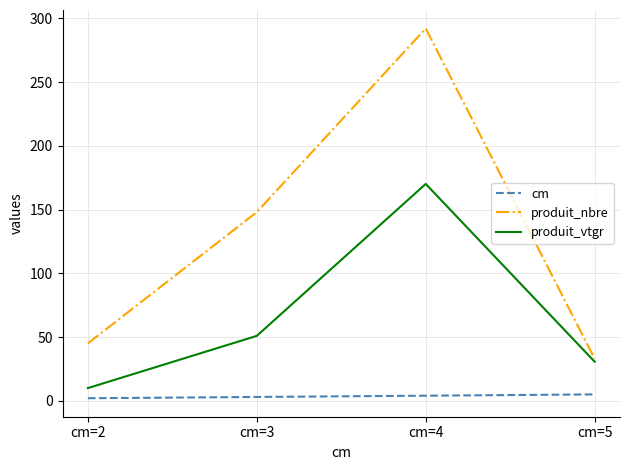

At which category is the sum across all series the highest?

cm=4